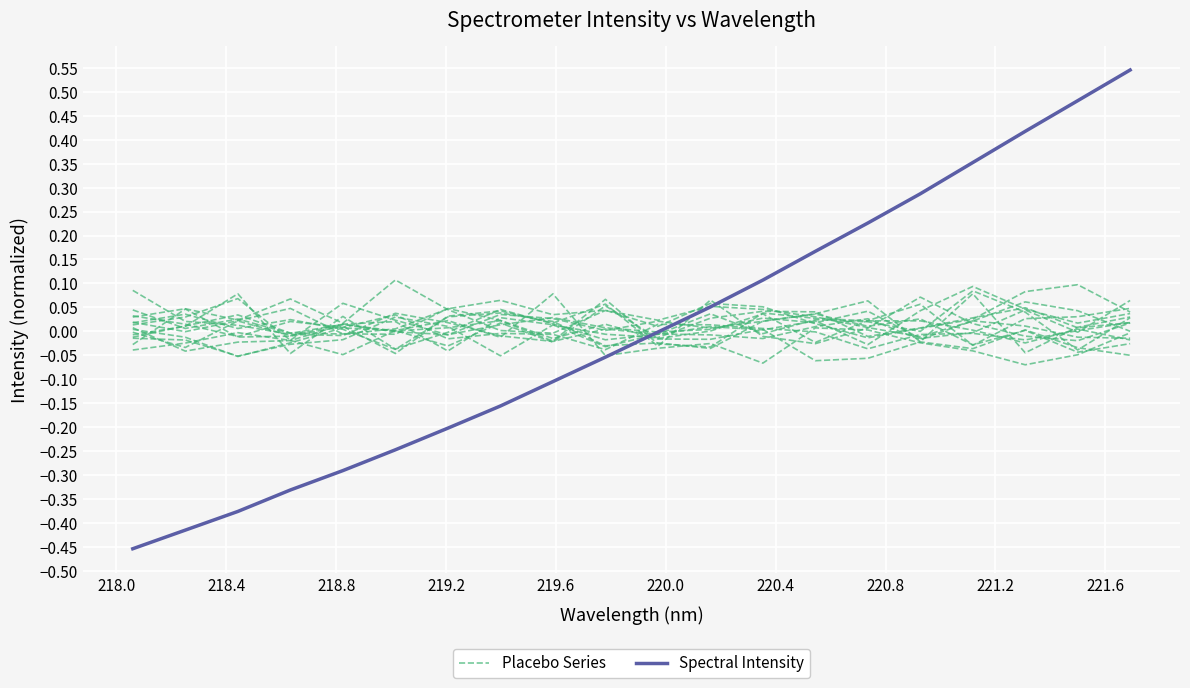

What is the sum of all Placebo Series values?

-0.1